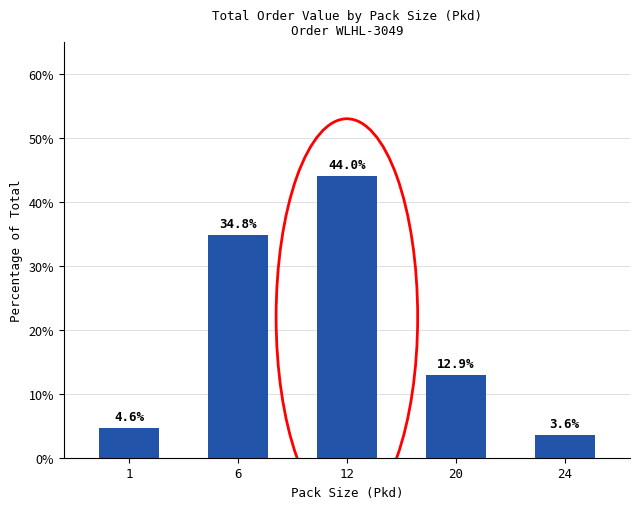

List the labels in order of value, largest first.

12, 6, 20, 1, 24